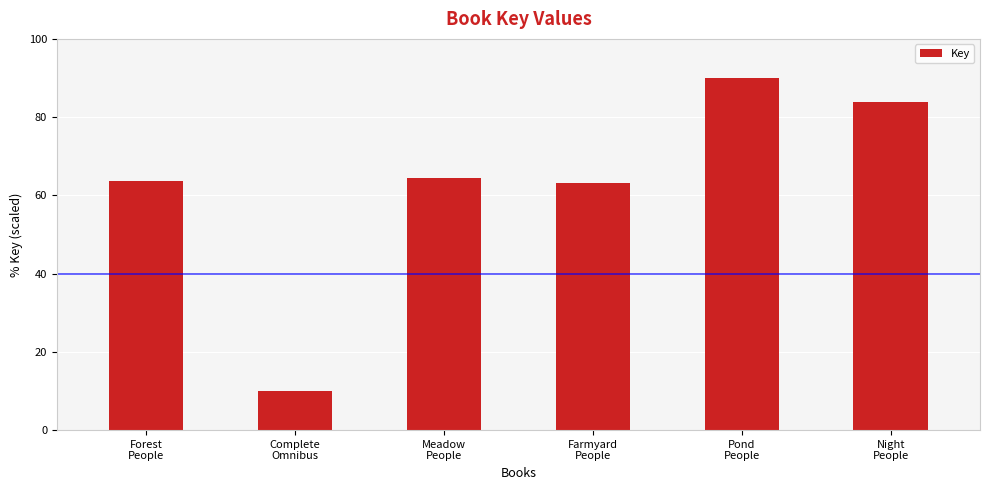

True or false: the data shows 15.2 at Complete
Omnibus.

False